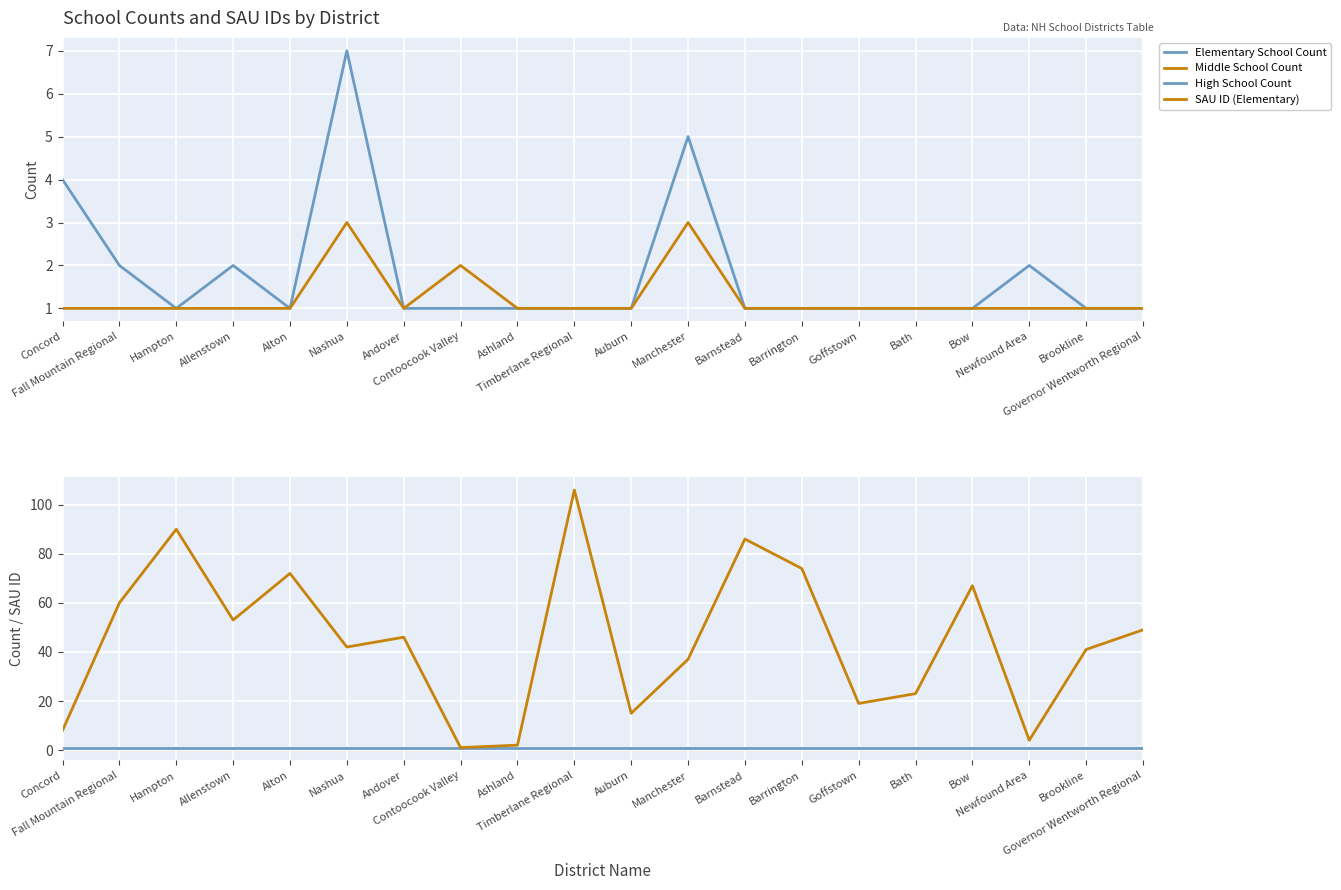

What is the sum of all Middle School Count values?

25